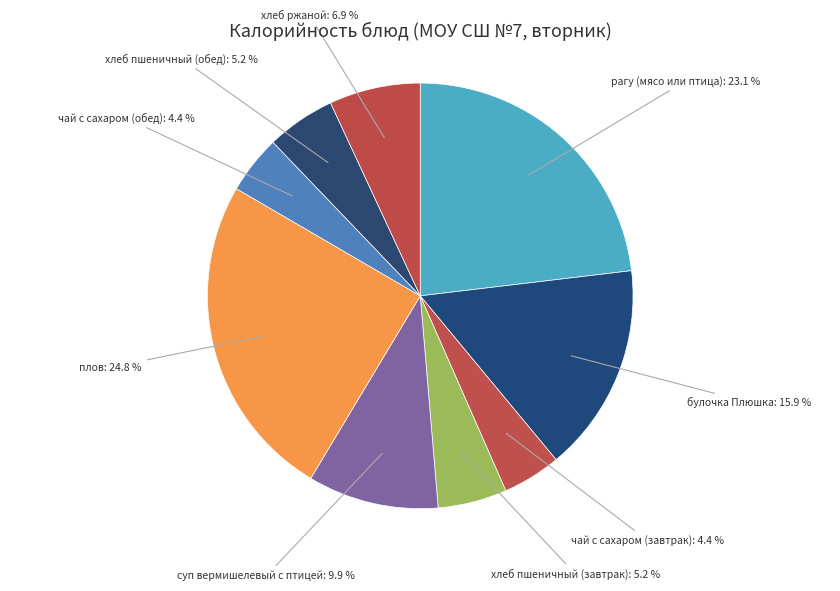

Which category has the biggest portion of the pie?

плов